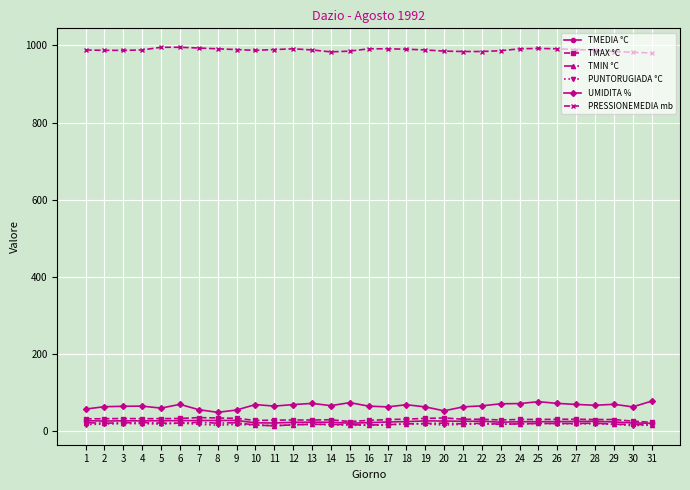

What are all the series names shown in the legend?

TMEDIA °C, TMAX °C, TMIN °C, PUNTORUGIADA °C, UMIDITA %, PRESSIONEMEDIA mb